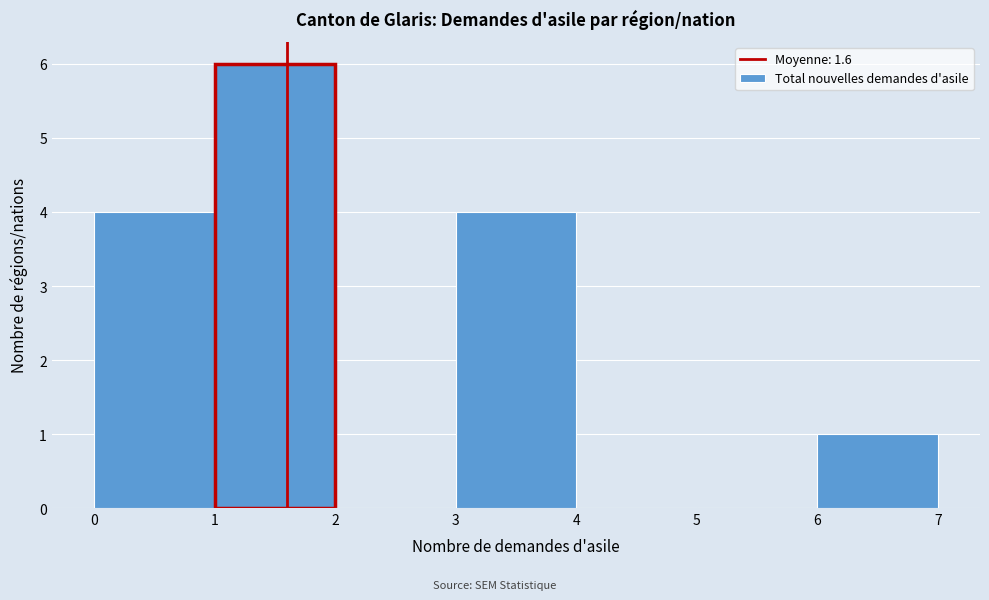

What is the height of the bar covering 1 to 2 on the x-axis? The values are not printed on the chart, so give them approximately, as read against the axis.

6